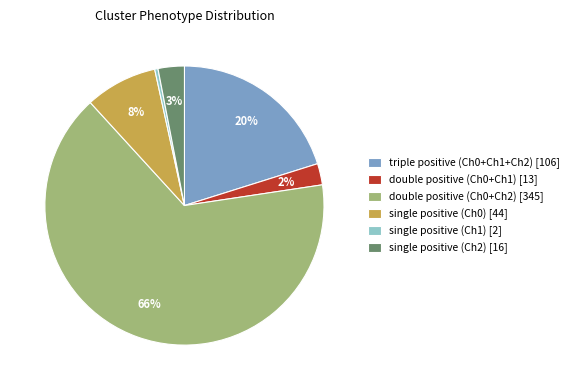

To the nearest percent, what is the difference between the single positive (Ch0) [44] and single positive (Ch2) [16] slice percentages?

5%